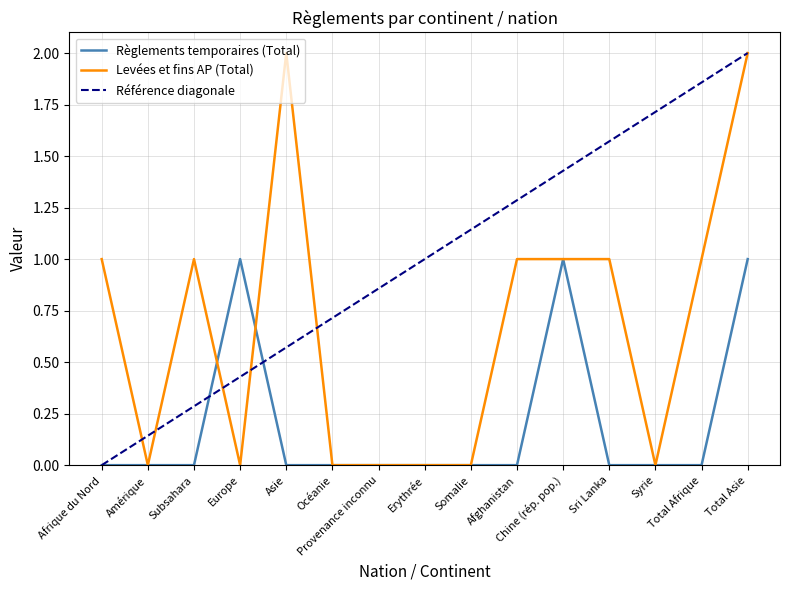

At Total Asie, list the series in order from largest to smallest.

Levées et fins AP (Total), Règlements temporaires (Total)